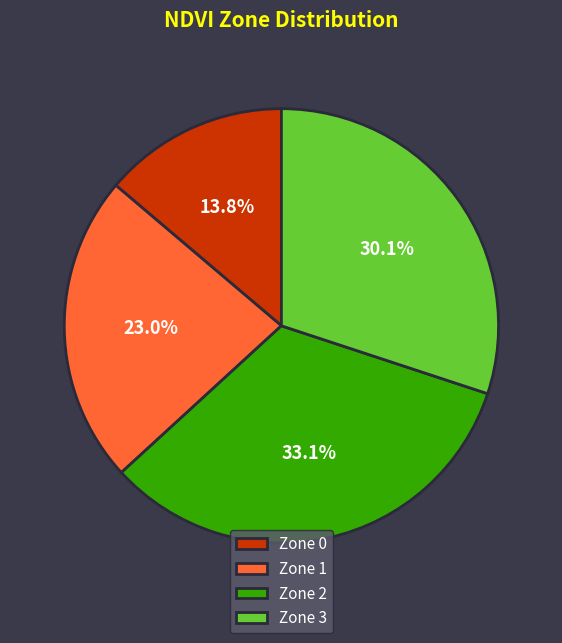

Between Zone 2 and Zone 3, which is larger?

Zone 2